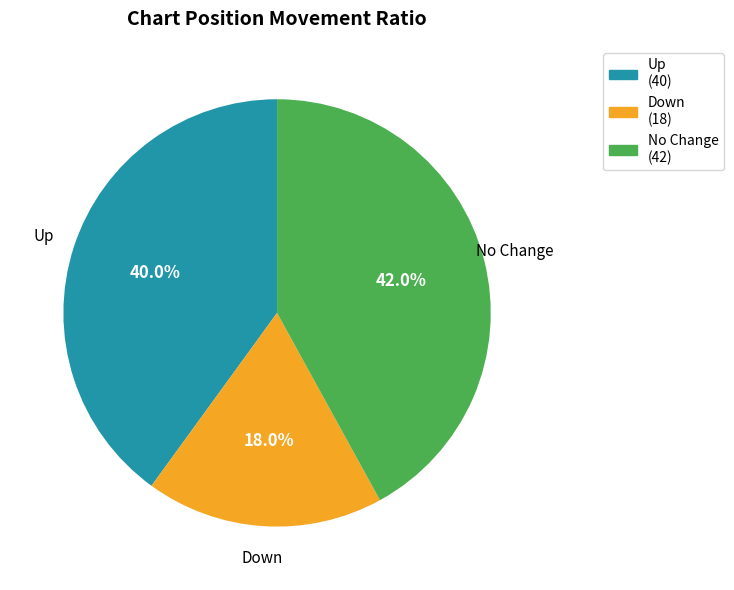

Is there any slice that represents more than half of the pie?

No